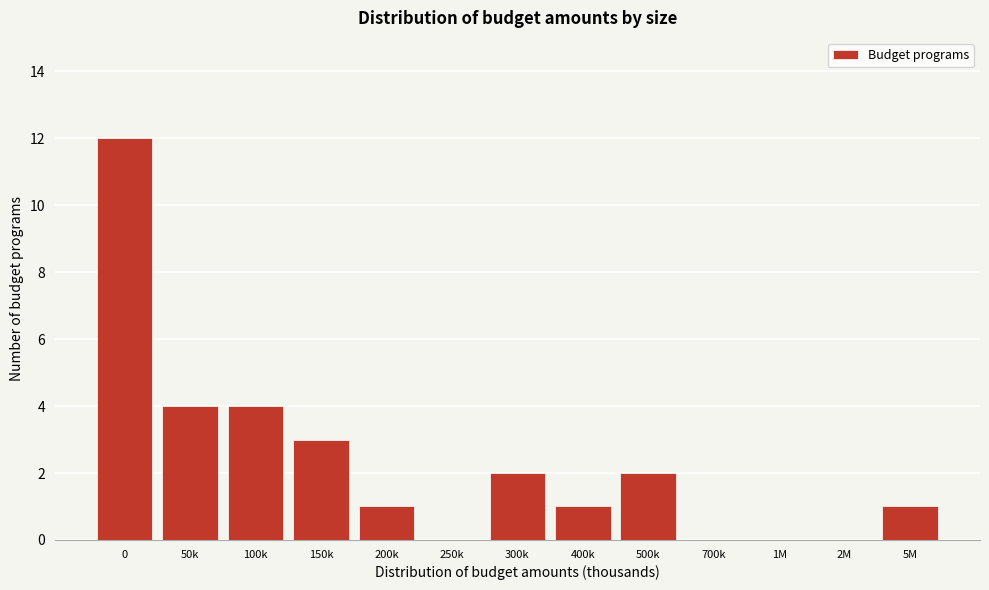

Reading left to right, list all the values displayed in this chart.

0=12	50k=4	100k=4	150k=3	200k=1	250k=0	300k=2	400k=1	500k=2	700k=0	1M=0	2M=0	5M=1